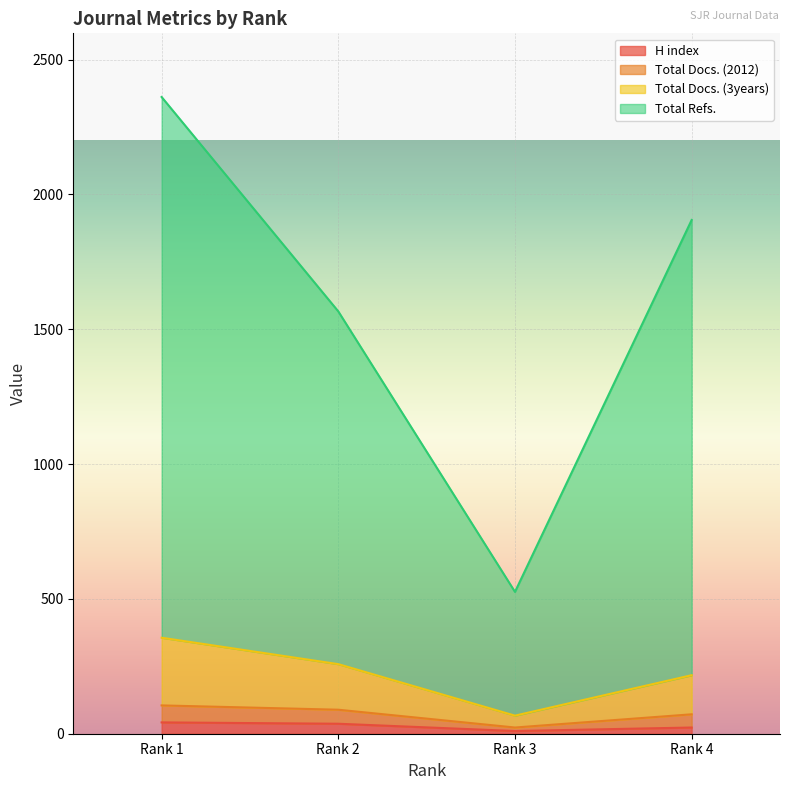

What is the difference between the maximum and minimum values in the H index series?

32